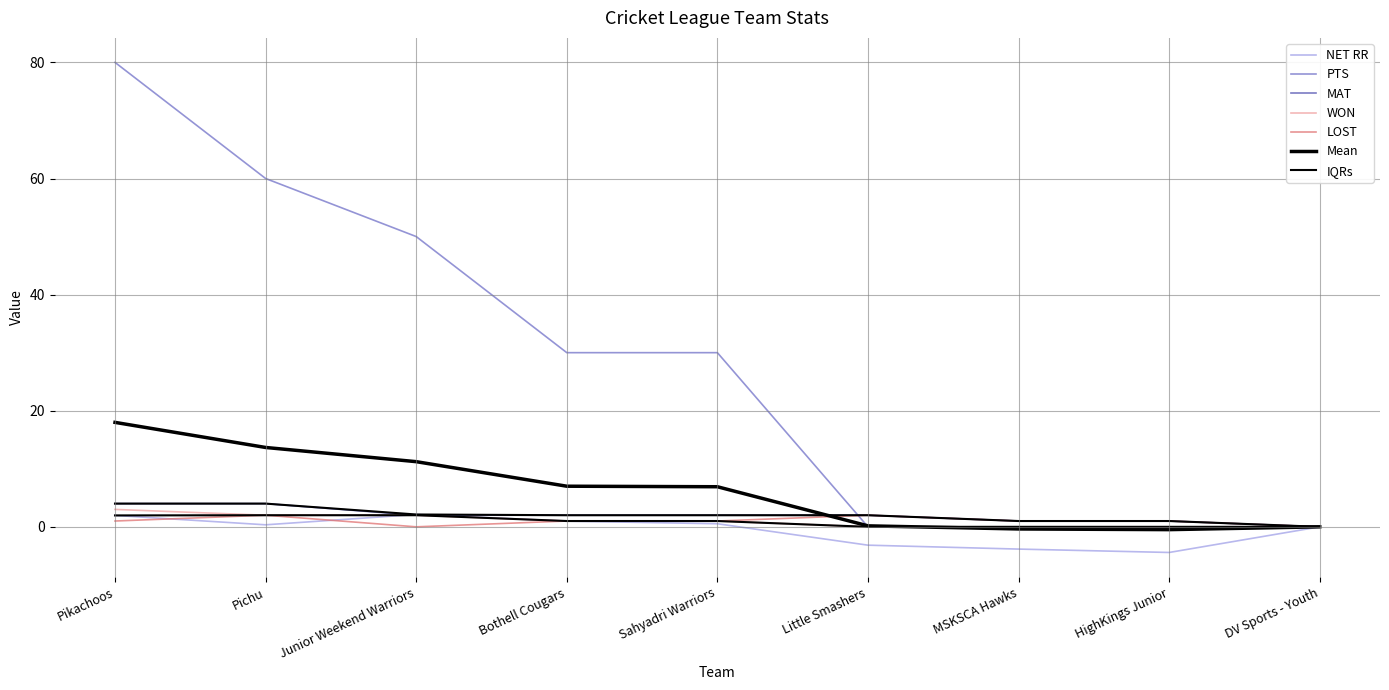

What value does the PTS series have at Pichu?

60.0